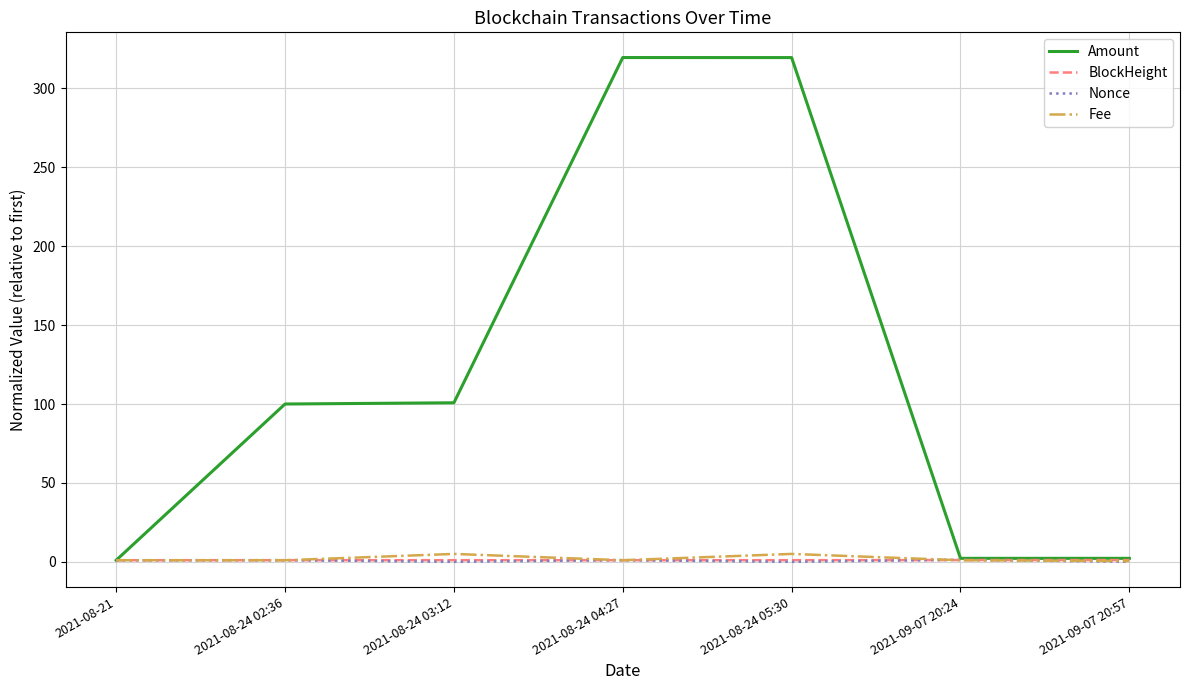

True or false: Fee has a value of 5.0 at 2021-08-24 03:12.

True